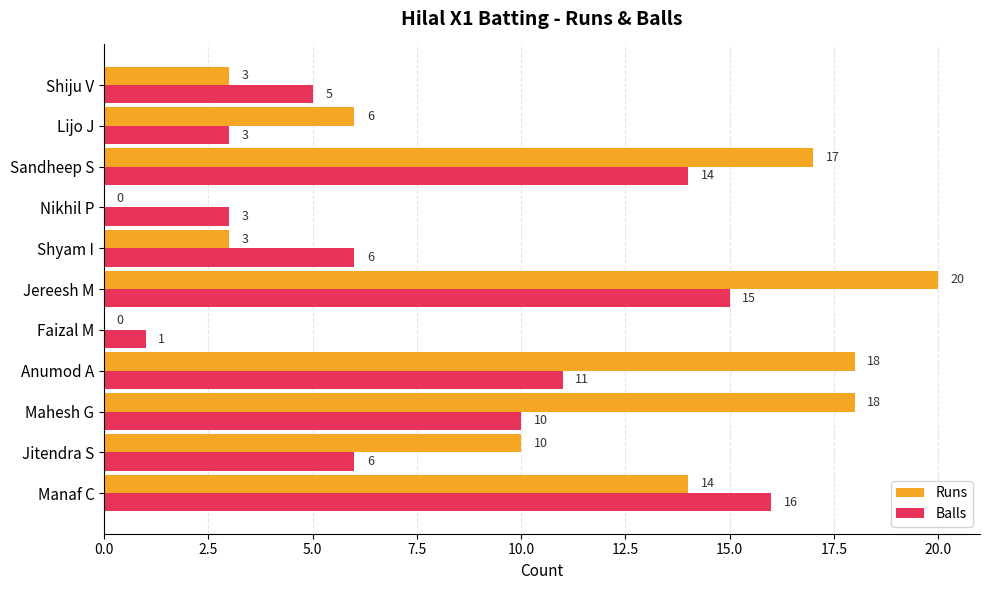

The value of Balls at Mahesh G is 5. True or false?

False